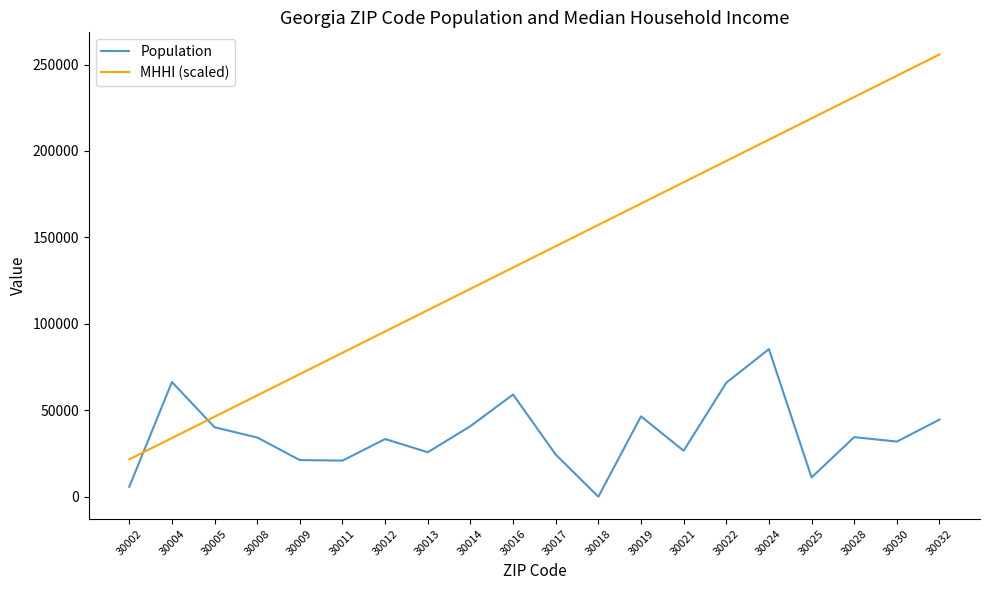

The value of MHHI (scaled) at 30017 is 144929. True or false?

True